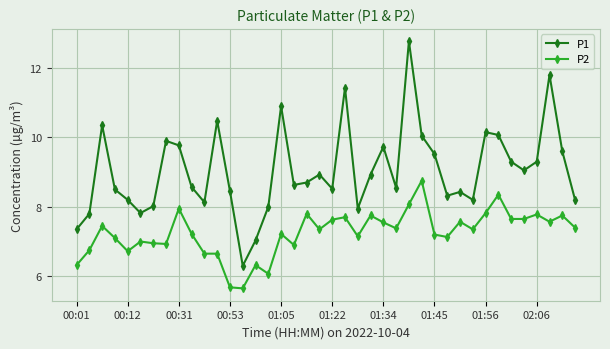

True or false: P1 and P2 cross at least once.

False